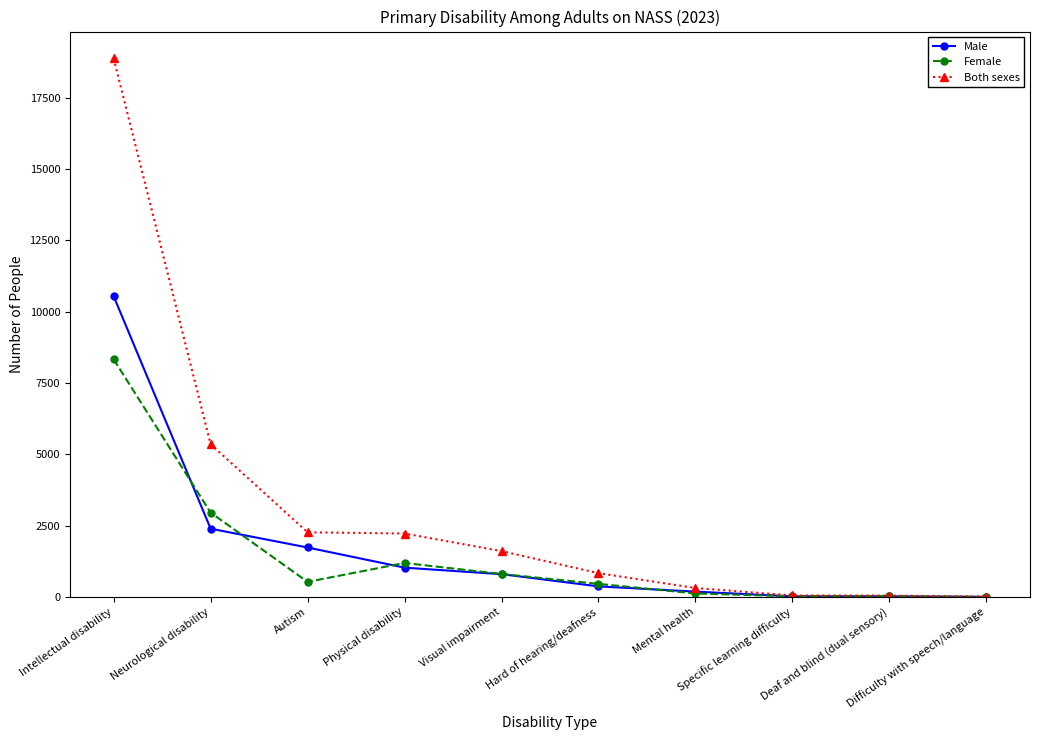

What is the highest value of the Male series?

10542